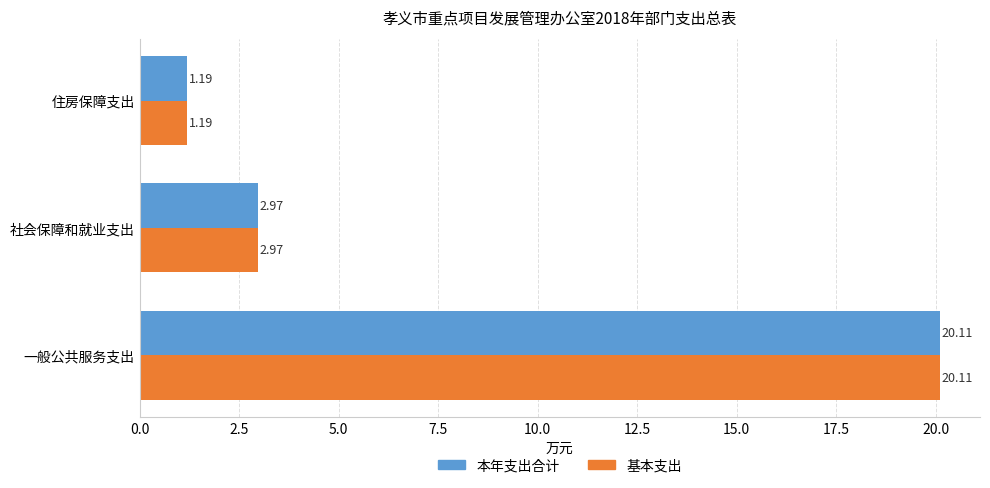

At which label does 本年支出合计 reach its minimum?

住房保障支出